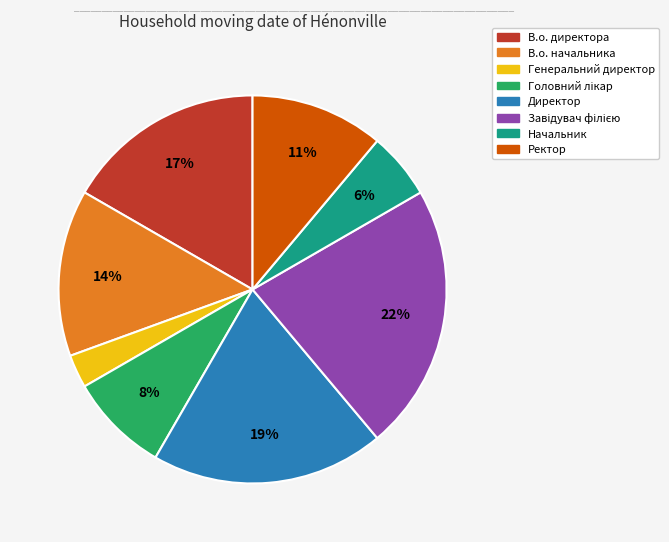

Does any single category account for the majority?

No